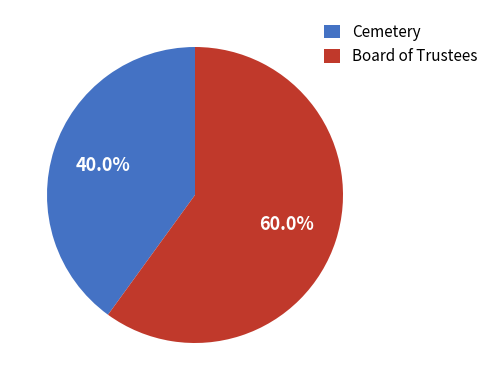

Does Board of Trustees represent more than half of the total?

Yes